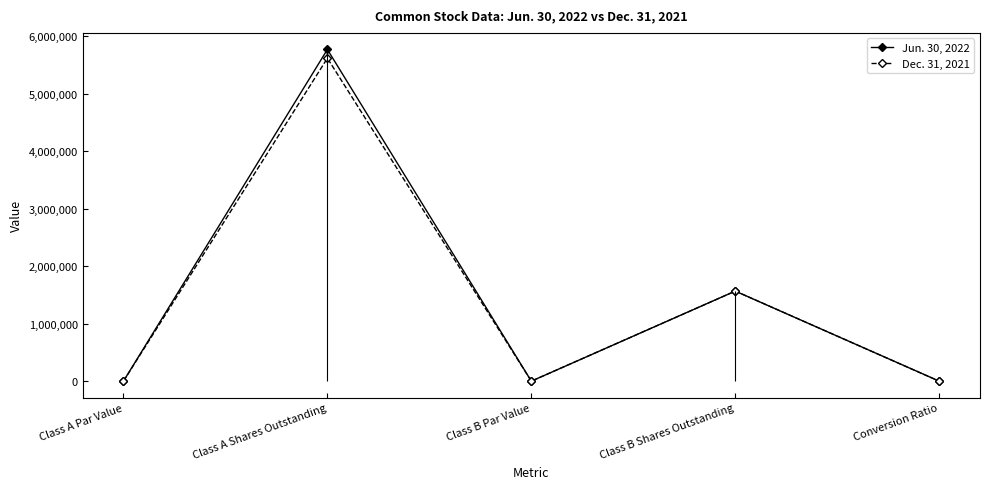

How many interior local peaks does the Jun. 30, 2022 series have?

2